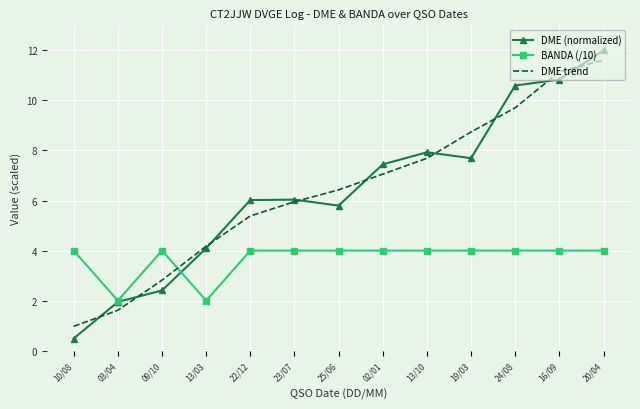

What value does the BANDA (/10) series have at 03/04?

2.0